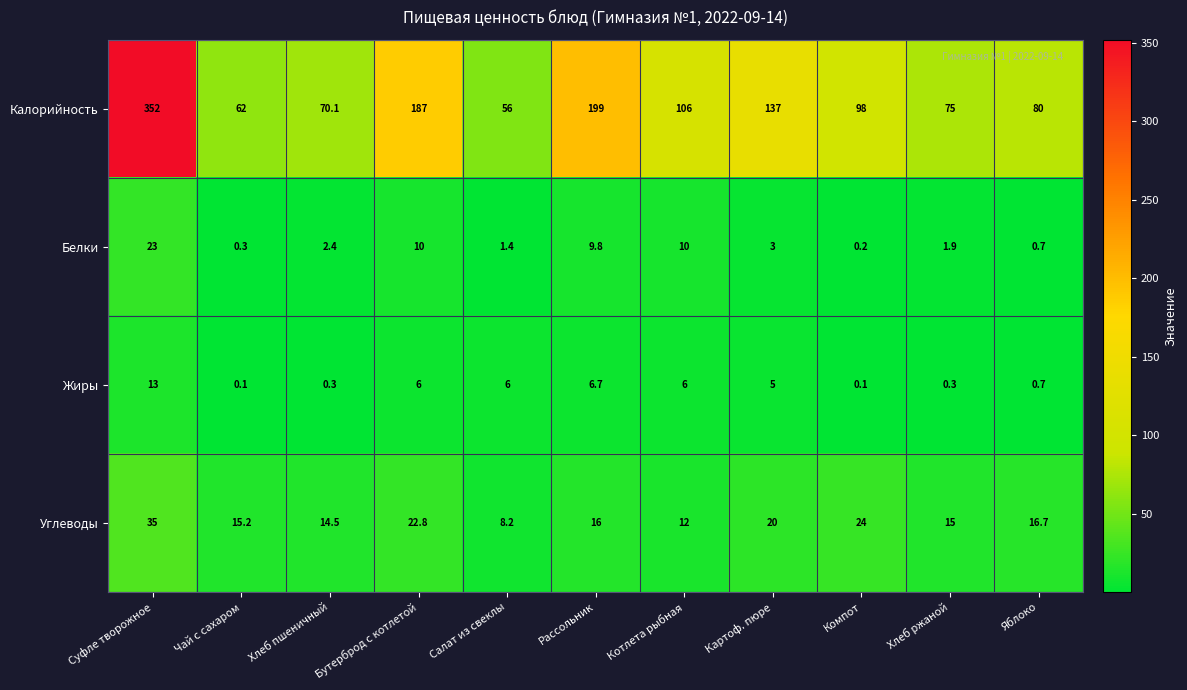

Rank the categories by Углеводы value from highest to lowest.

Суфле творожное, Компот, Бутерброд с котлетой, Картоф. пюре, Яблоко, Рассольник, Чай с сахаром, Хлеб ржаной, Хлеб пшеничный, Котлета рыбная, Салат из свеклы